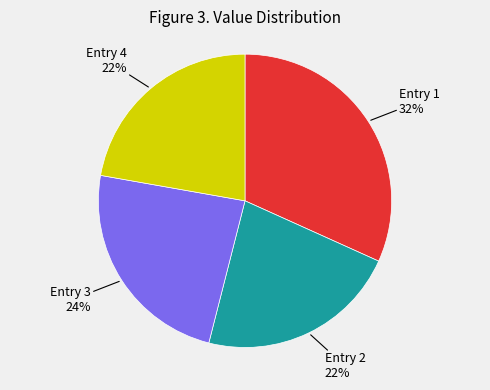

What is the ratio of the value at Entry 4 to the value at Entry 2?

1.0